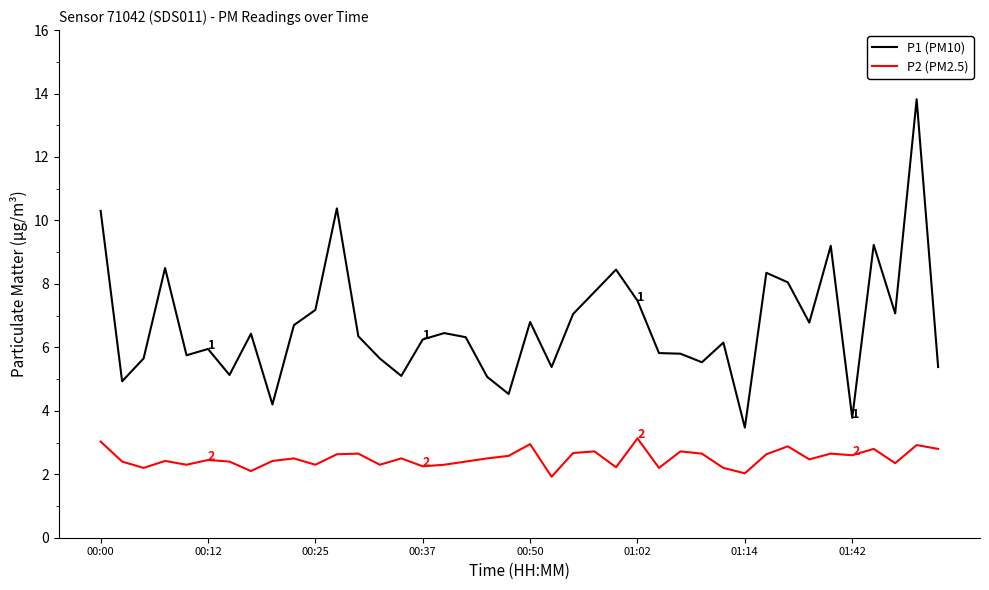

Which series has the largest range (max minus min)?

P1 (PM10)